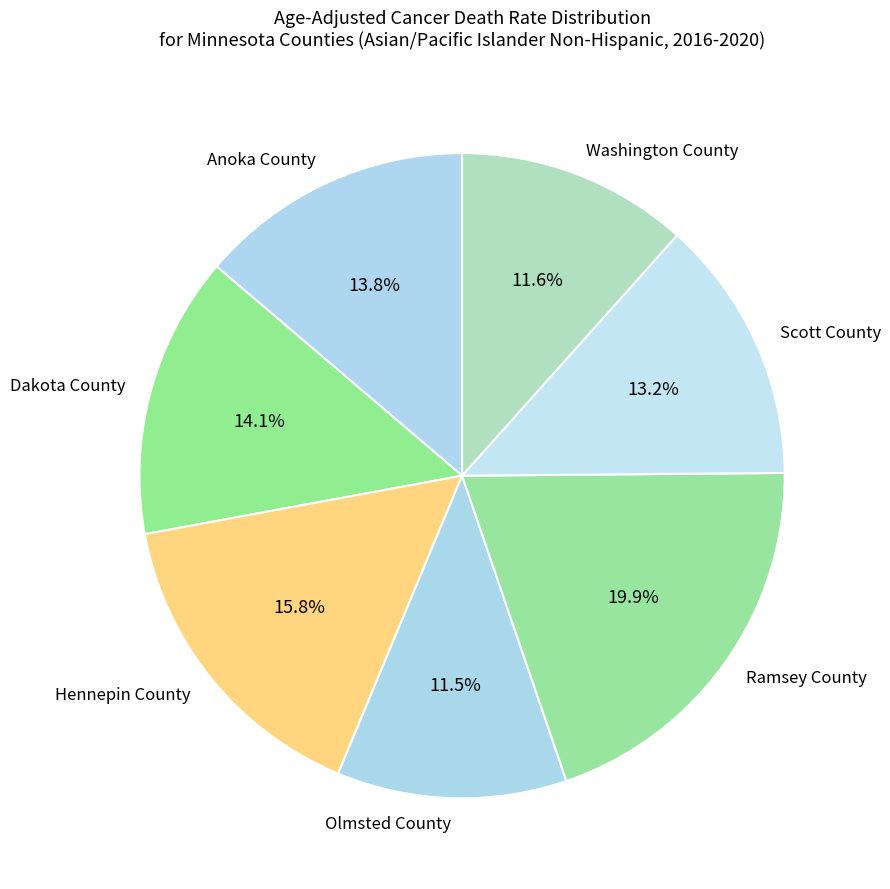

To the nearest percent, what is the combined percentage of Ramsey County and Scott County?

33%